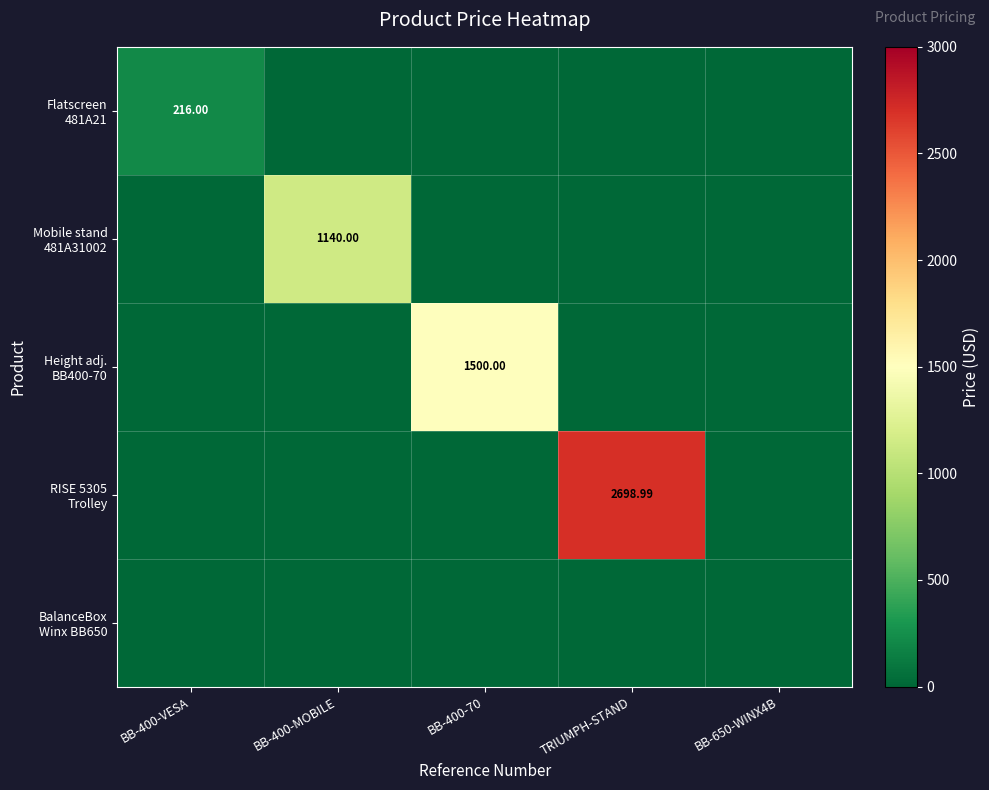

At which label does Height adj. BB400-70 reach its peak?

BB-400-70